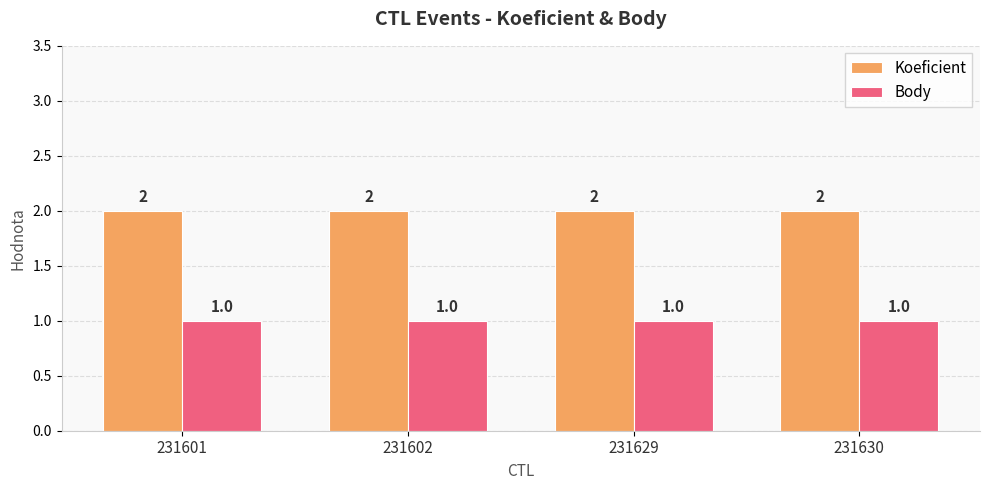

What is the value of the Body bar at the 4th from the left?

1